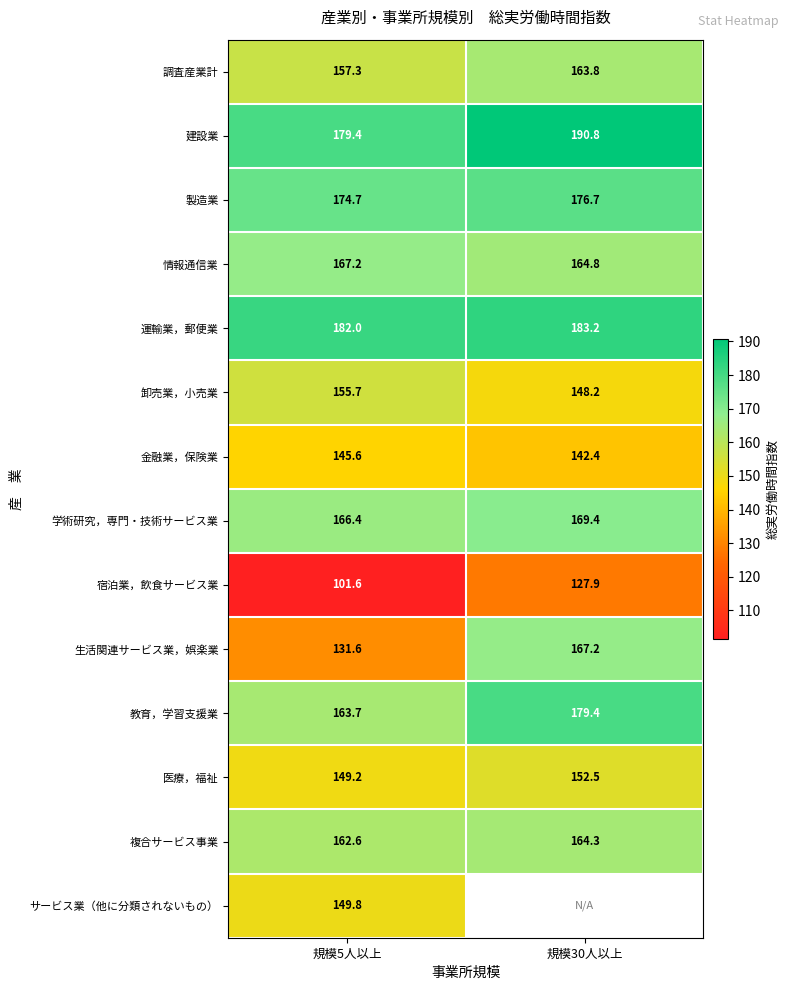

Which category has the highest value in the 卸売業，小売業 series?

規模5人以上